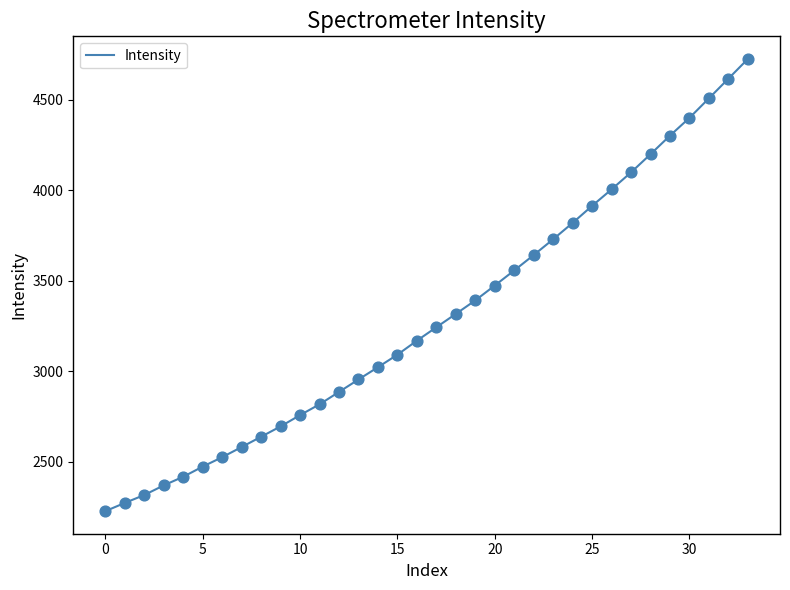

What is the maximum value shown in the chart?

4726.5